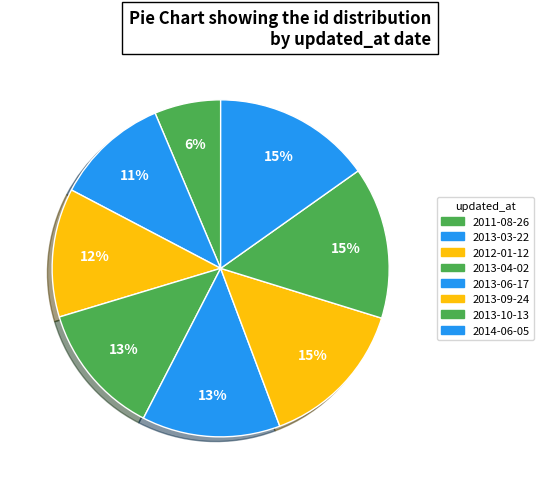

Which category has the biggest portion of the pie?

2014-06-05